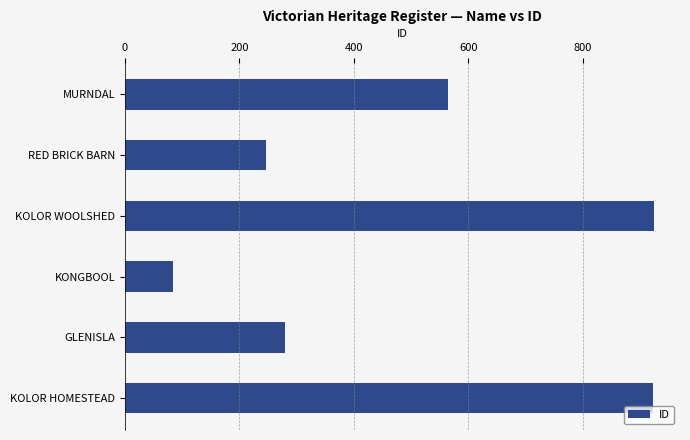

What is the greatest value displayed?

923